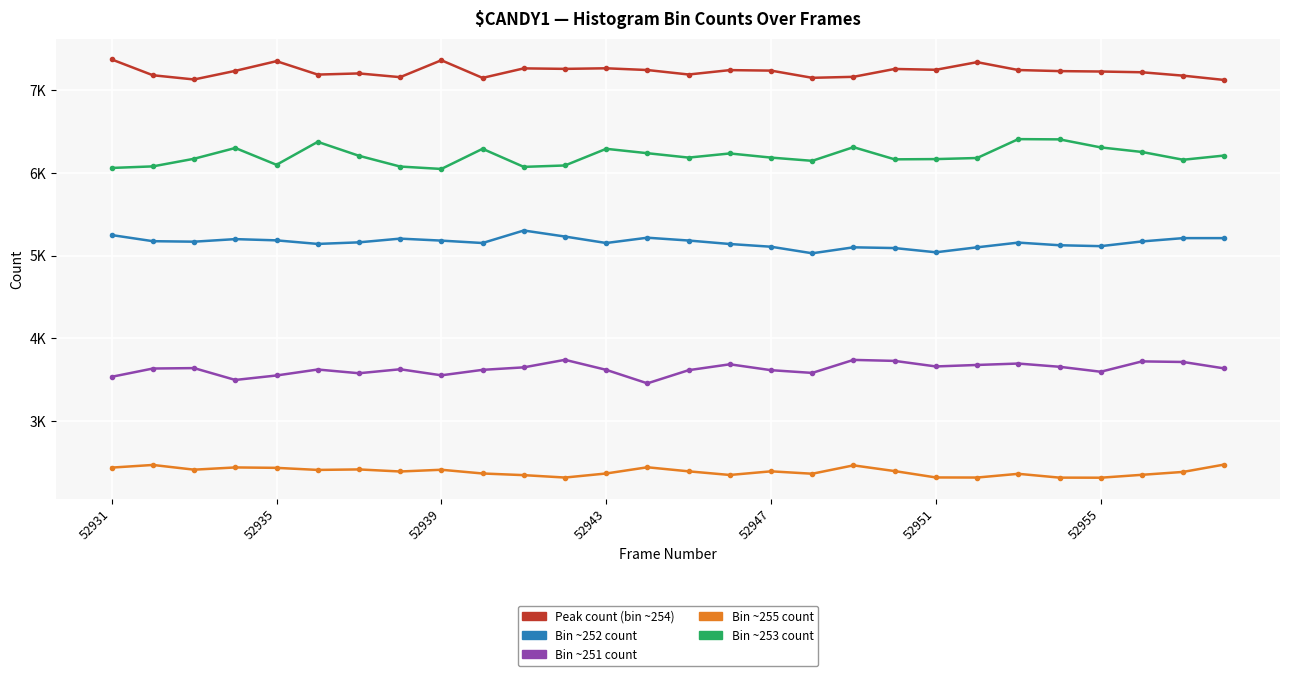

True or false: Peak count (bin ~254) and Bin ~255 count cross at least once.

False